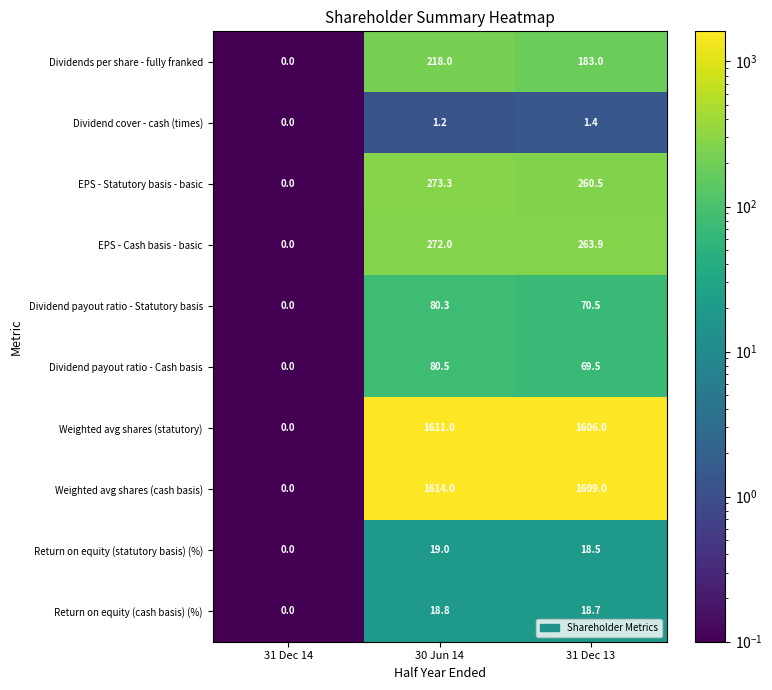

Which series has the largest range (max minus min)?

Weighted avg shares (cash basis)